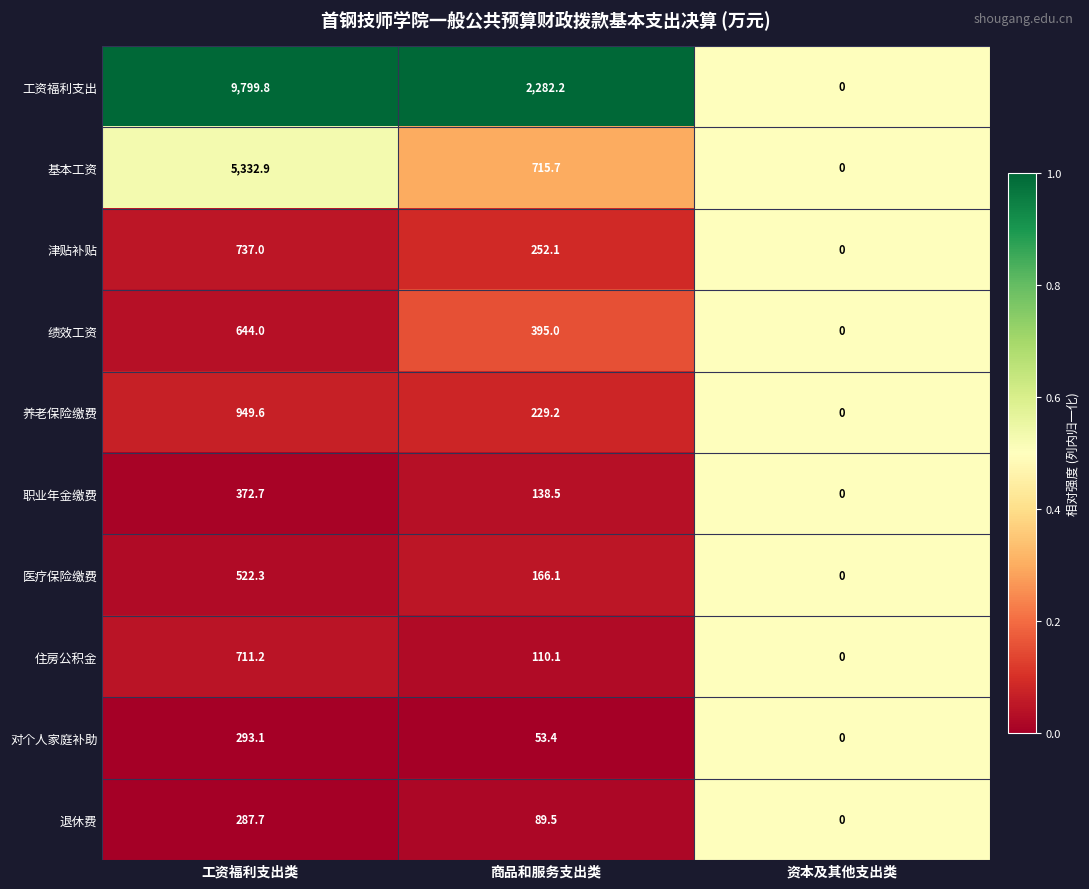

Rank the series by their maximum value, from lowest to highest.

退休费, 对个人家庭补助, 职业年金缴费, 医疗保险缴费, 绩效工资, 住房公积金, 津贴补贴, 养老保险缴费, 基本工资, 工资福利支出